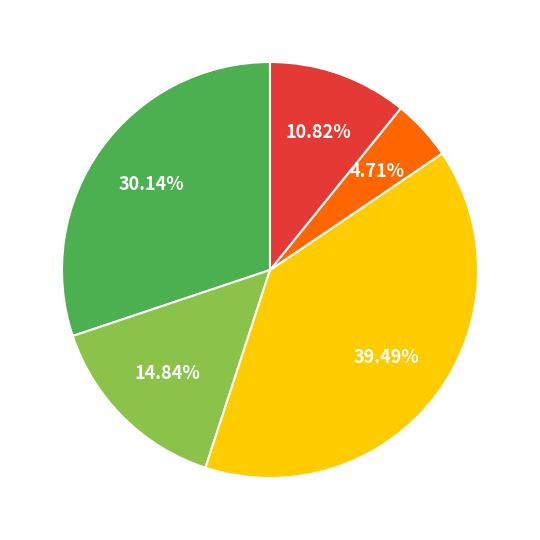

Is there any slice that represents more than half of the pie?

No